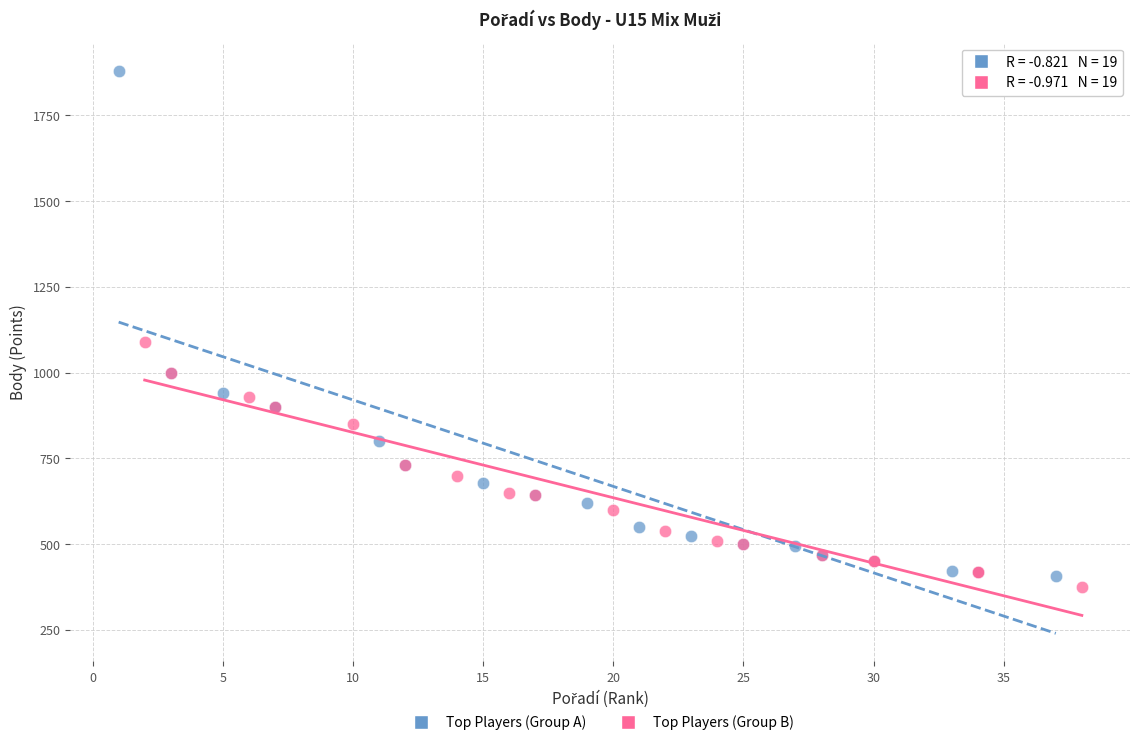

Which series has the largest Y range (max minus min)?

Top Players (Group A)